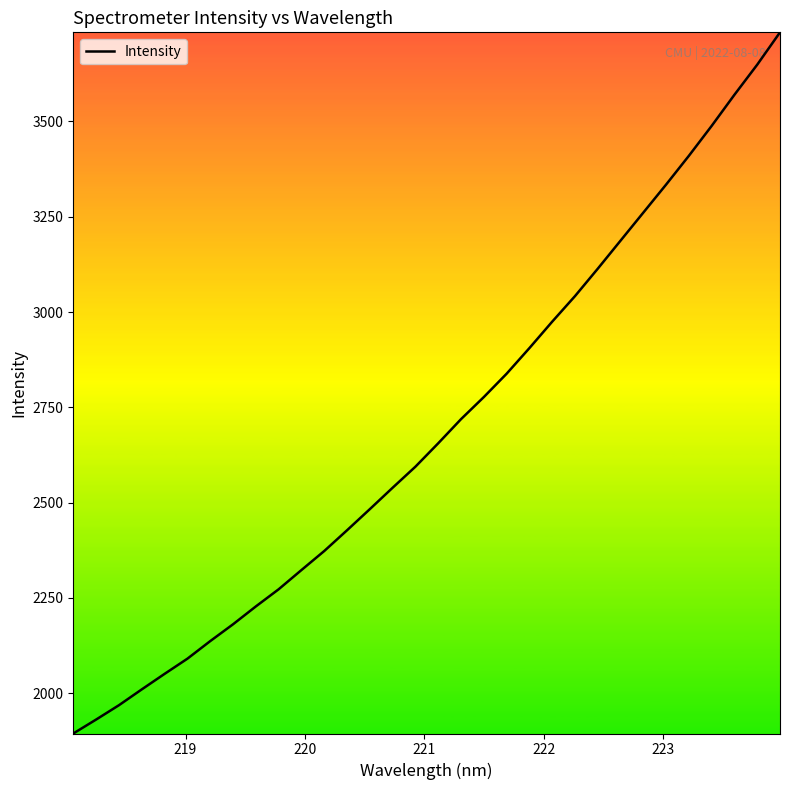

What is the greatest value displayed?

3734.0